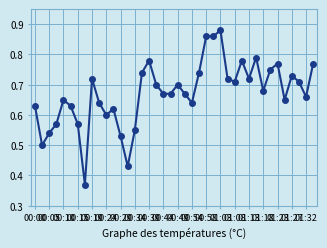

True or false: there are more than 1 points higher than both neighbors.

True